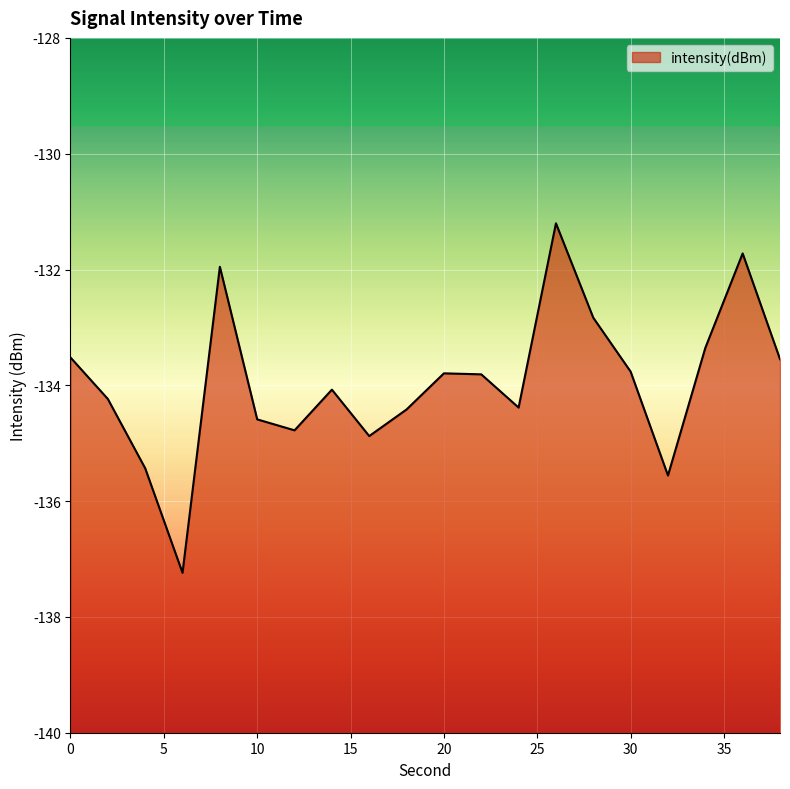

Reading left to right, extract all data points from this chart.

0=-133.5	2=-134.2	4=-135.4	6=-137.2	8=-132.0	10=-134.6	12=-134.8	14=-134.1	16=-134.9	18=-134.4	20=-133.8	22=-133.8	24=-134.4	26=-131.2	28=-132.8	30=-133.8	32=-135.6	34=-133.4	36=-131.7	38=-133.5